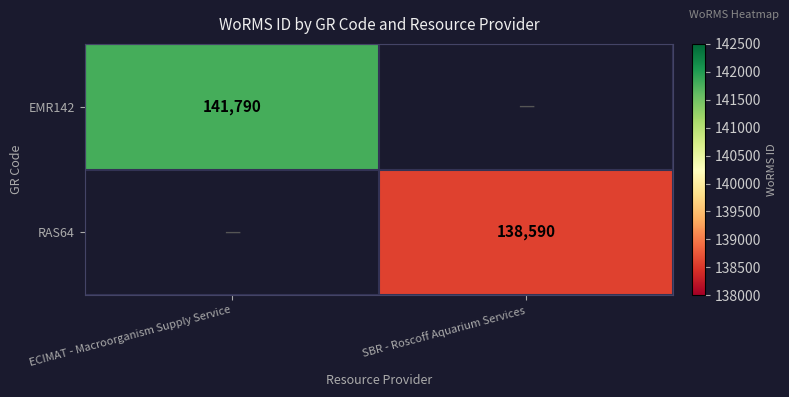

True or false: EMR142 has a value of 141790 at ECIMAT - Macroorganism Supply Service.

True